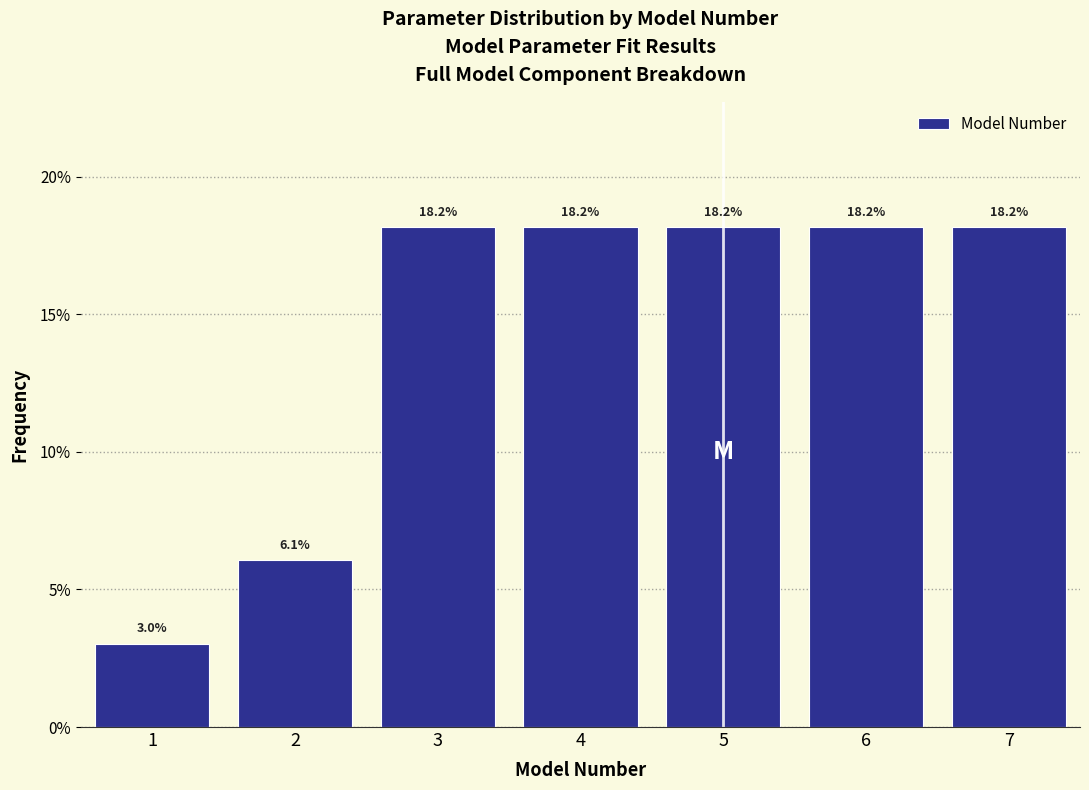

Reading left to right, transcribe this chart: for each bar, give the range it covers on the x-axis and its height.

0.5 to 1.5: 3.0
1.5 to 2.5: 6.1
2.5 to 3.5: 18.2
3.5 to 4.5: 18.2
4.5 to 5.5: 18.2
5.5 to 6.5: 18.2
6.5 to 7.5: 18.2